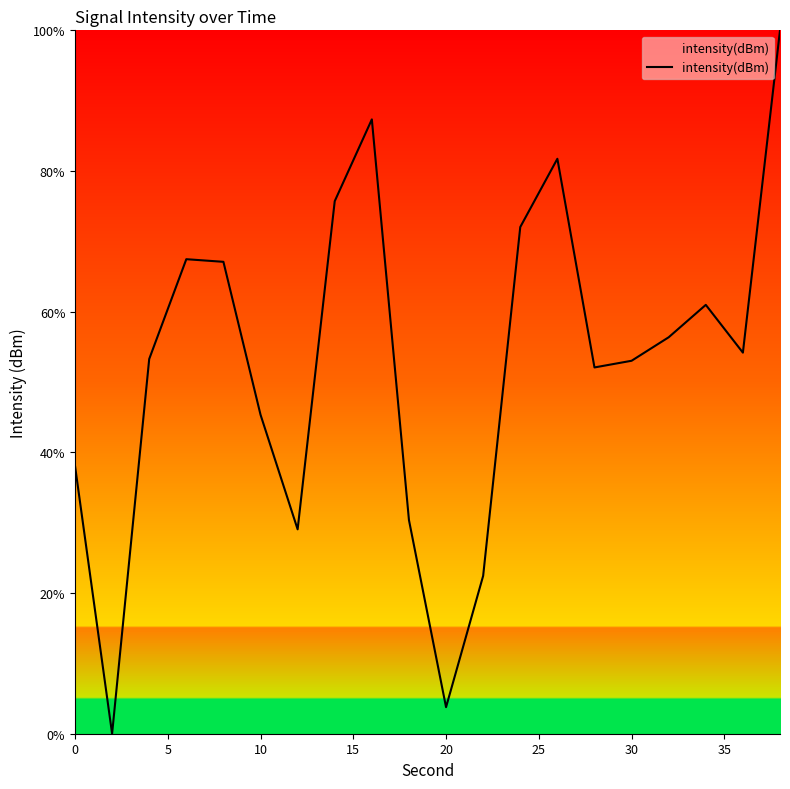

What is the difference between the maximum and minimum values?

100.0